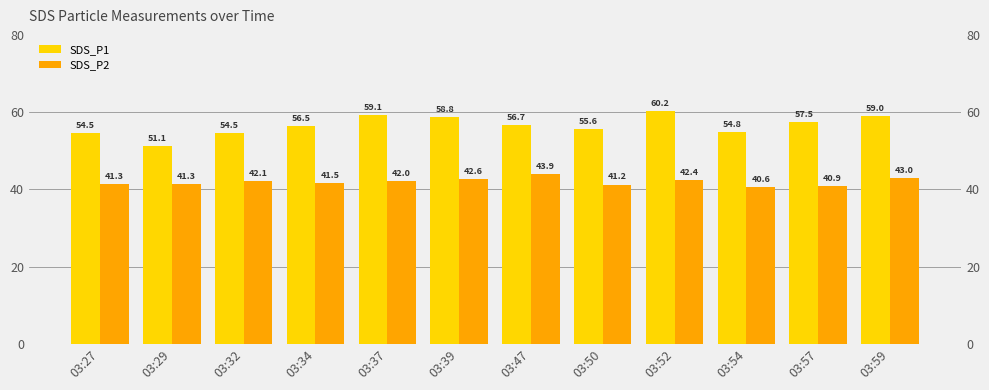

Between 03:27 and 03:29, which series saw the biggest shift?

SDS_P1